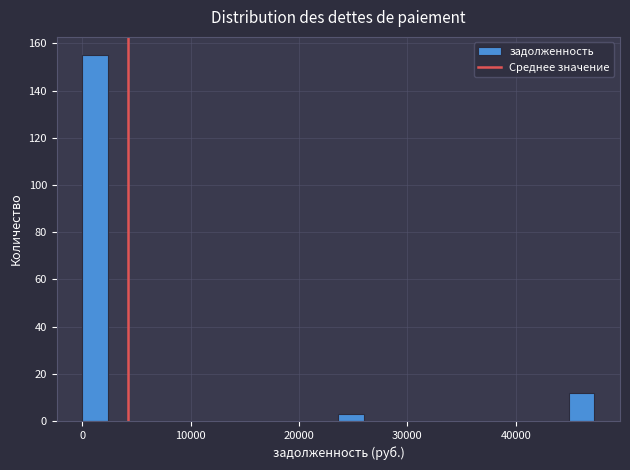

Read against the x-axis, roughly where is the centre of the tallest bar?

1000